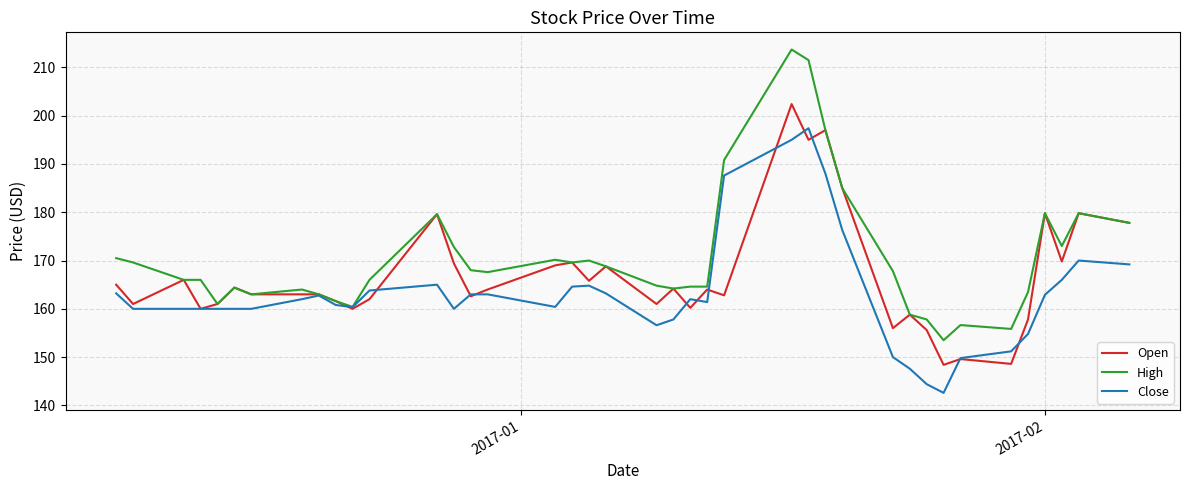

Which series has the largest total across all categories?

High